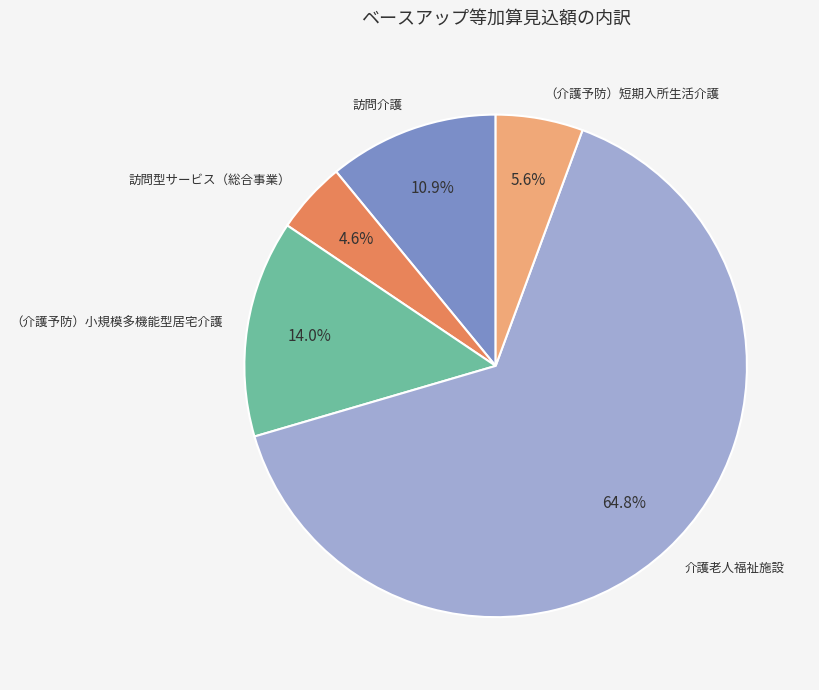

Is it true that 介護老人福祉施設 is 76% of the pie?

False